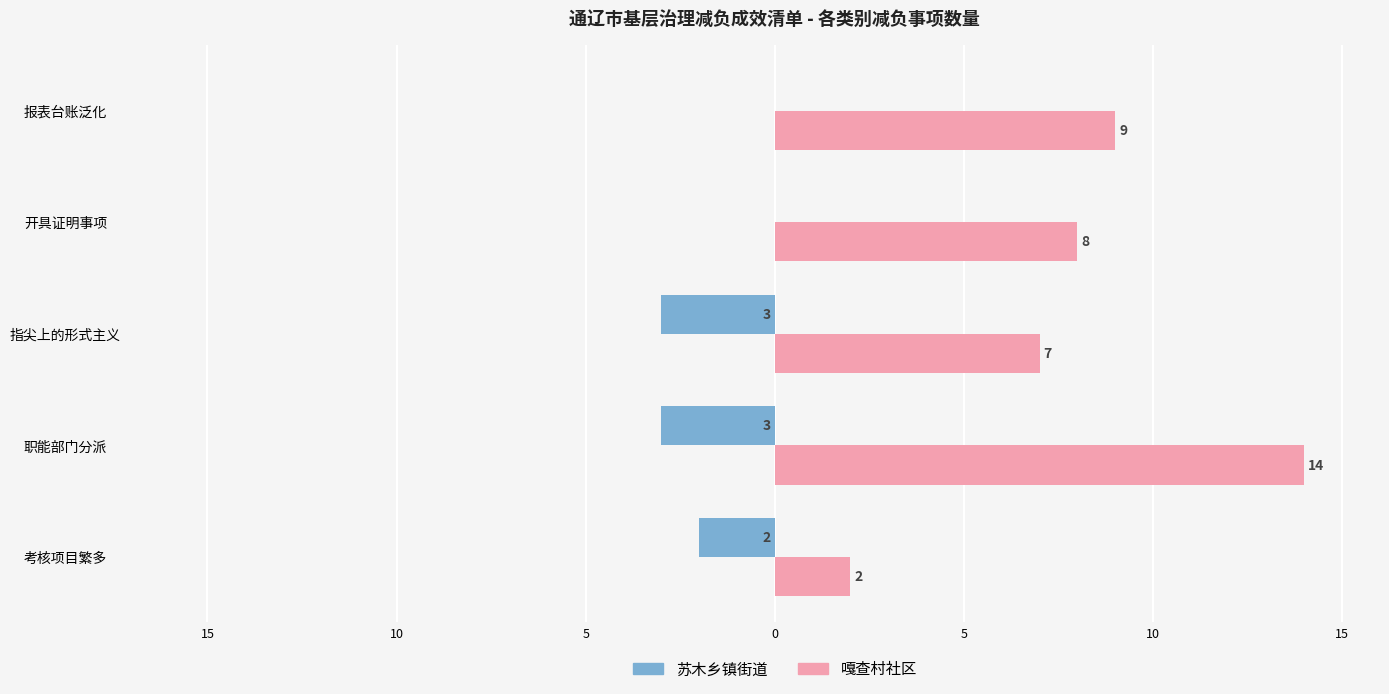

Rank the series by their maximum value, from lowest to highest.

苏木乡镇街道, 嘎查村社区